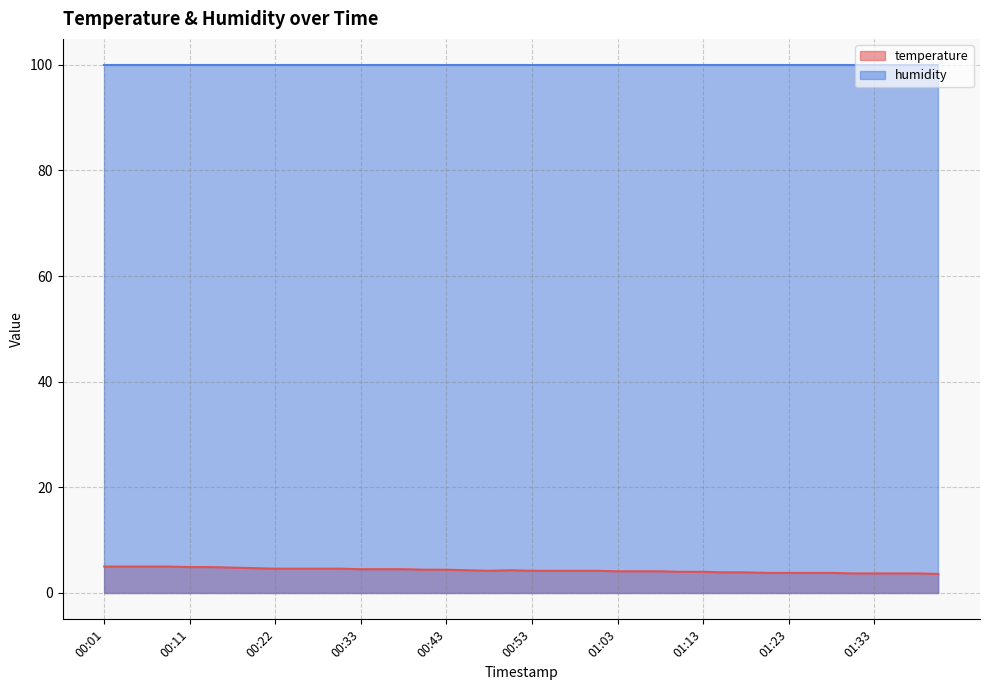

How many interior local valleys (lower than both neighbors) does the data have?

1